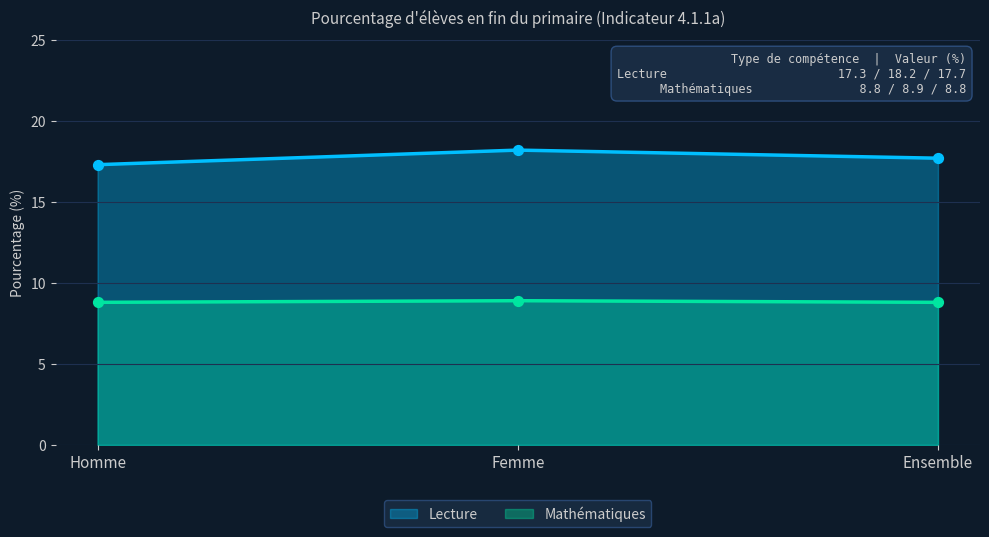

Which series reaches the maximum Y coordinate?

Lecture